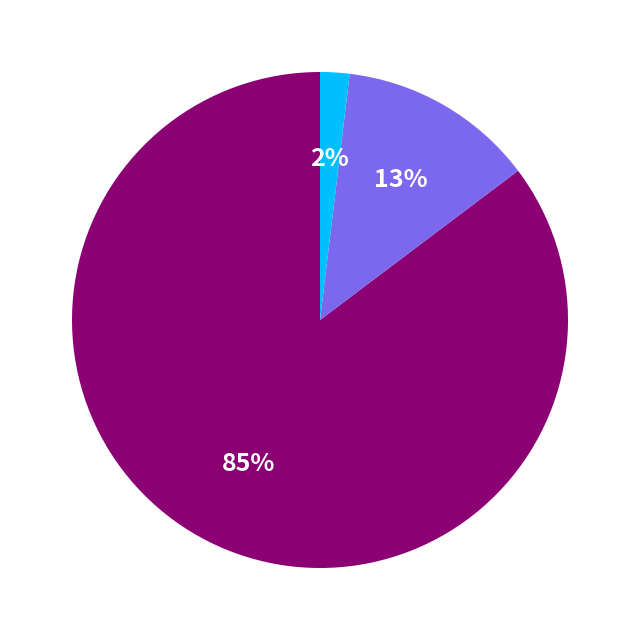

Count the number of slices in the pie.

3